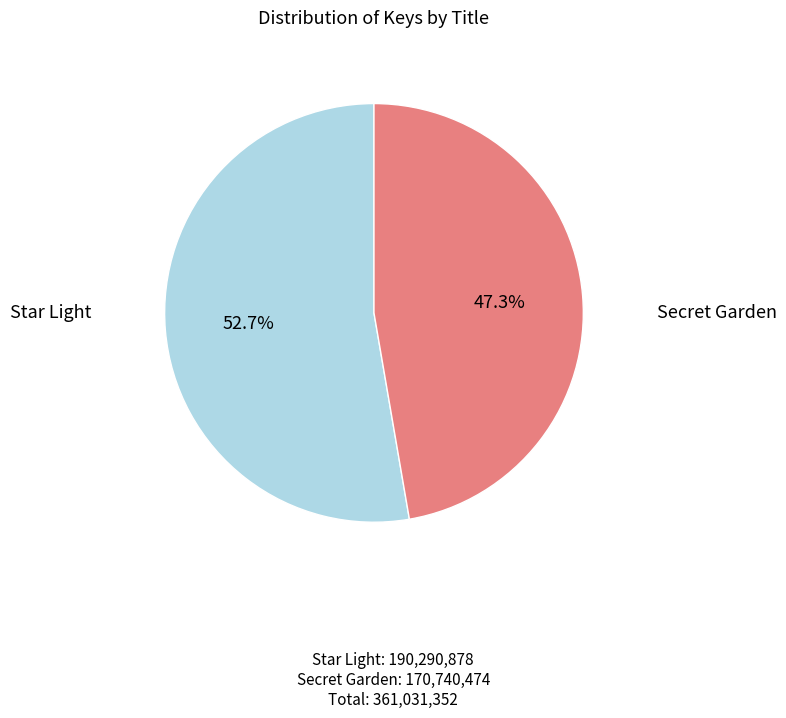

True or false: Star Light accounts for 53% of the total.

True